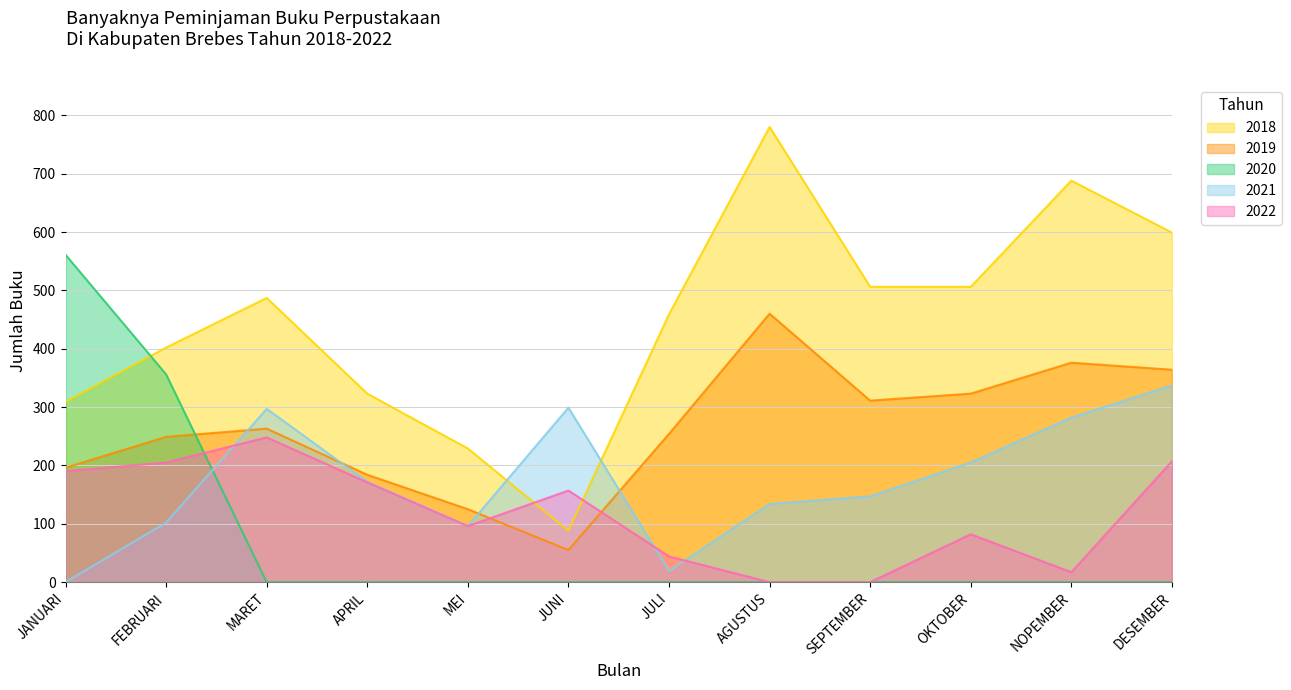

What is the spread (max minus min) of values at DESEMBER?

599